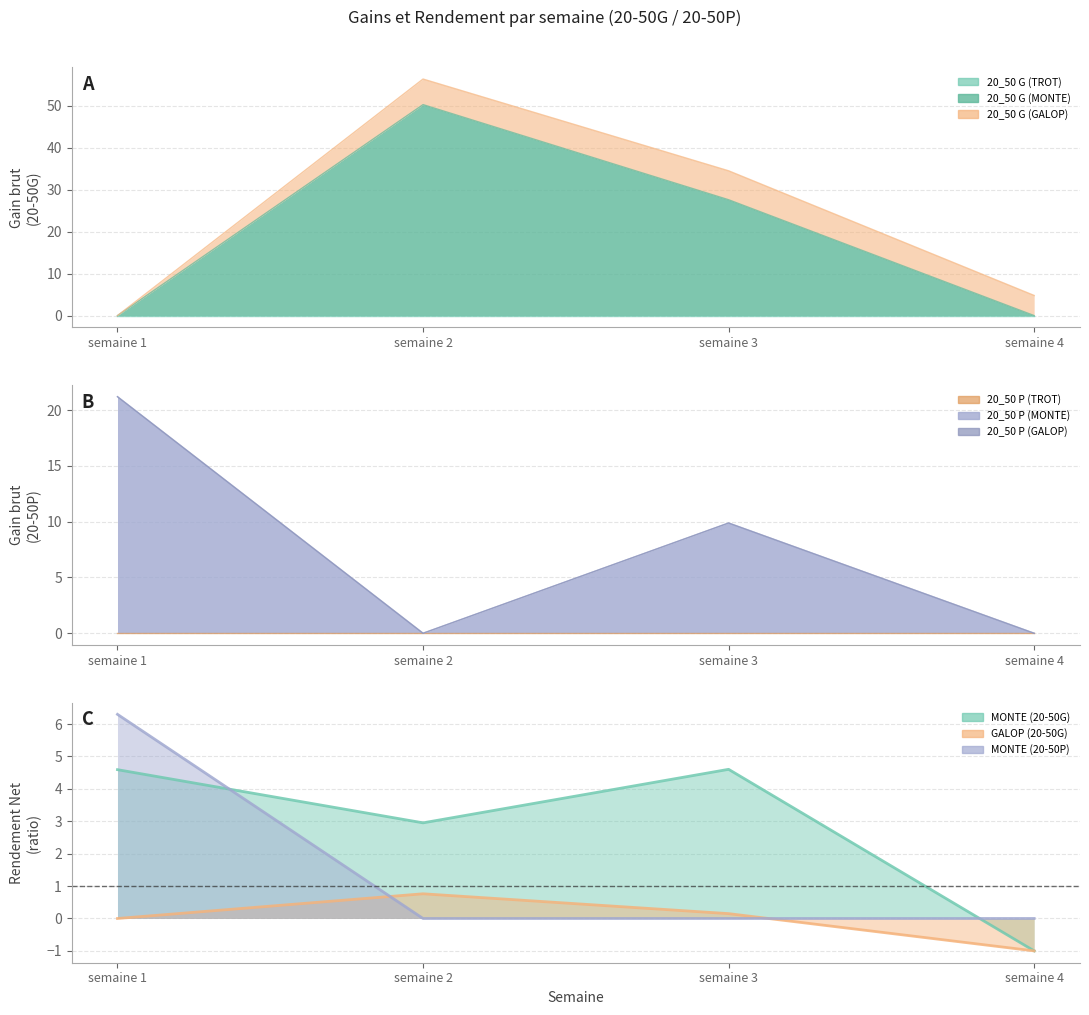

What is the greatest value displayed?

50.3